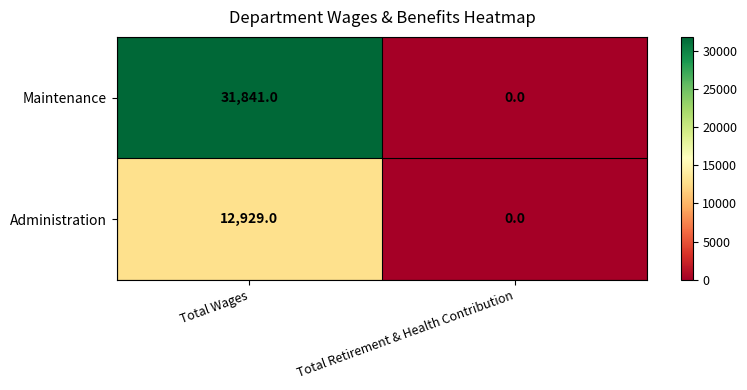

Rank the series by their maximum value, from highest to lowest.

Maintenance, Administration